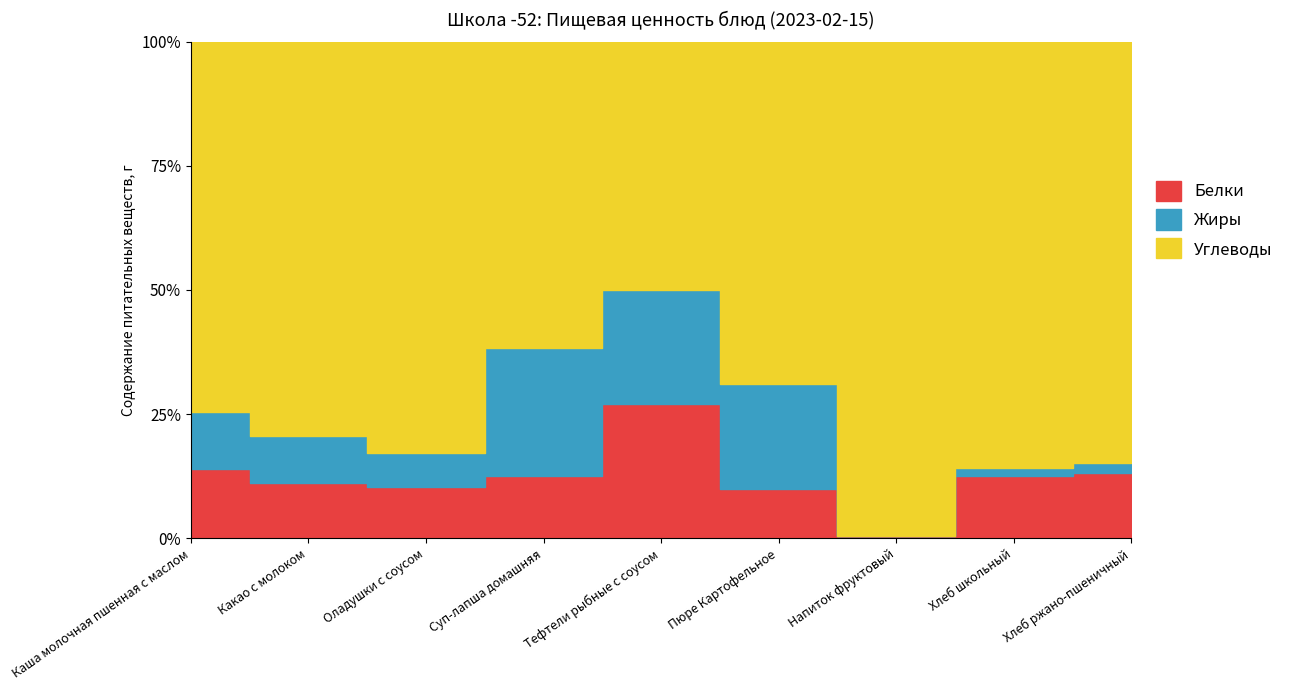

After their last crossing, which series has the higher values: Жиры or Белки?

Белки